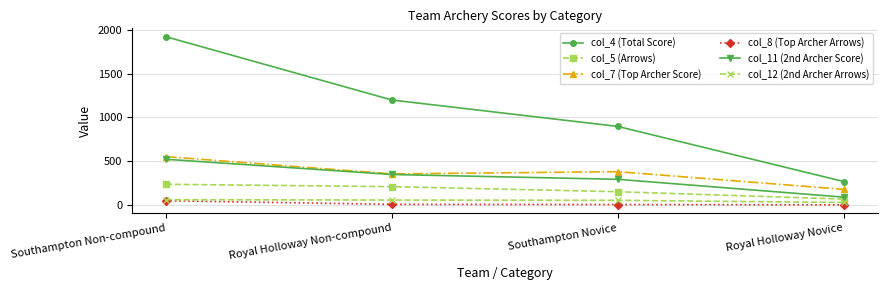

How many lines are shown in the chart?

6